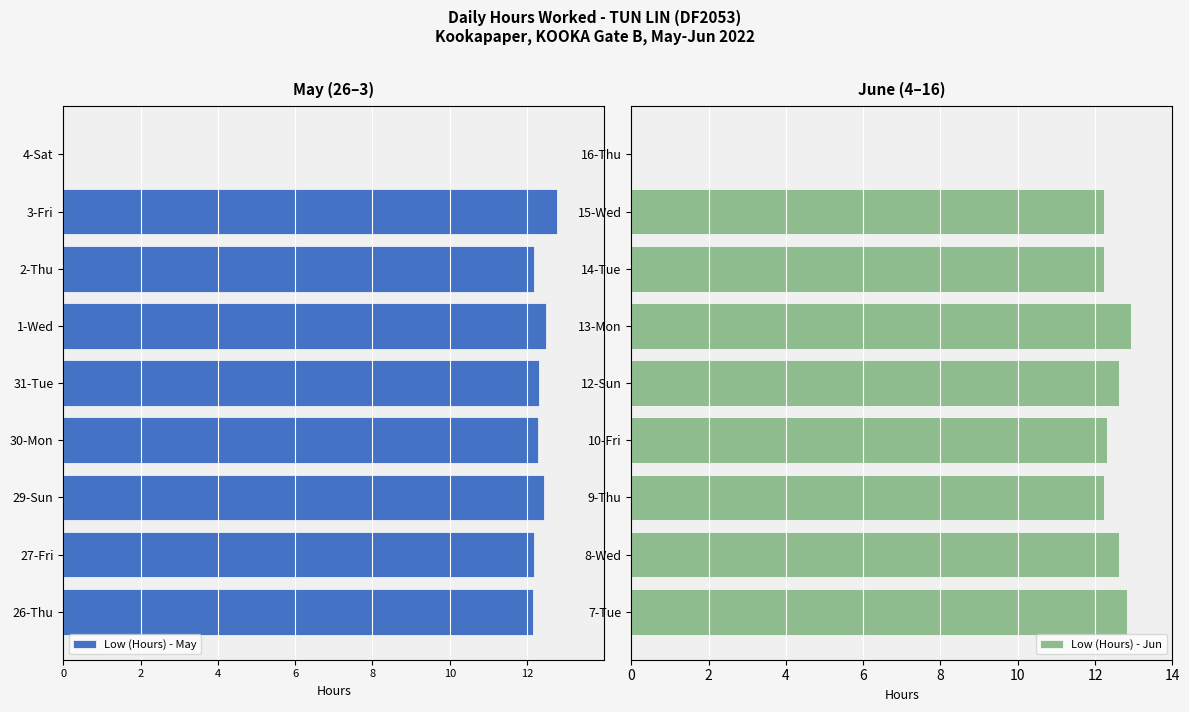

List the series in order of their peak value, lowest first.

Low (Hours) - May, Low (Hours) - Jun